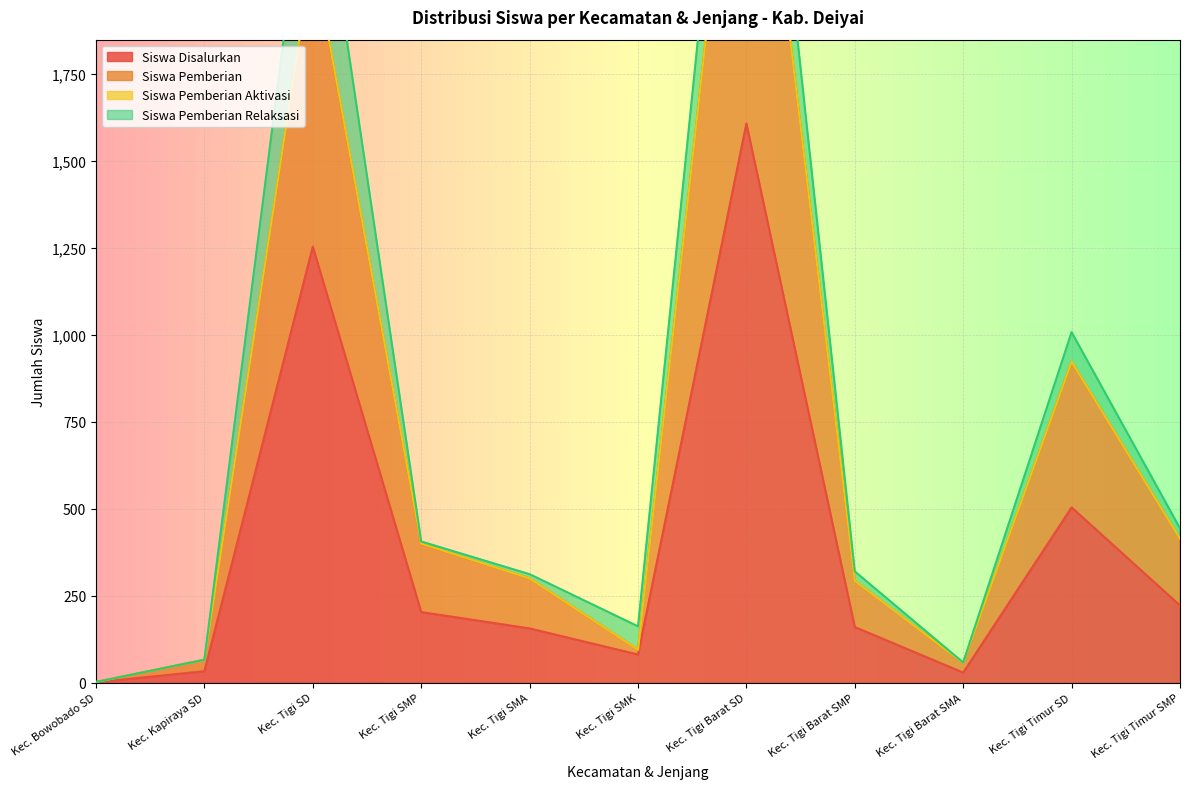

Which category has the highest value in the Siswa Disalurkan series?

Kec. Tigi Barat SD